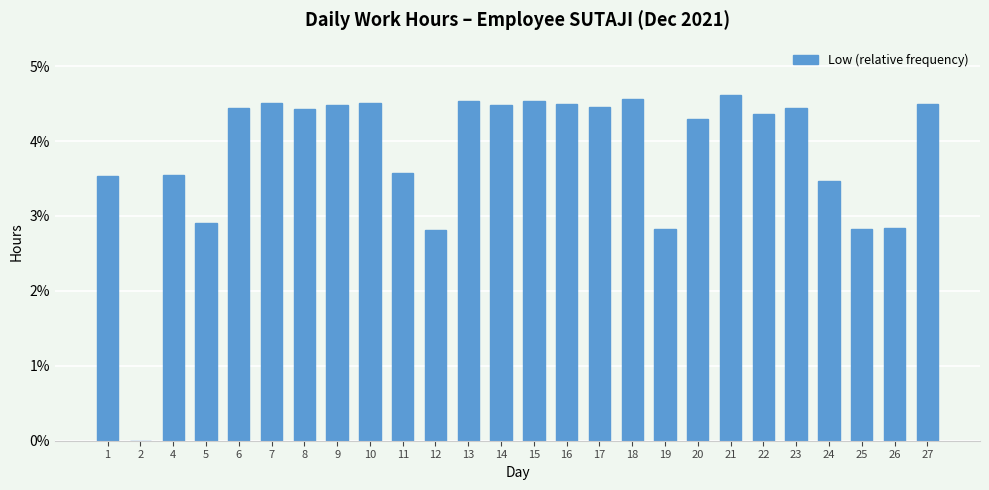

What is the sum of all values?

1.0